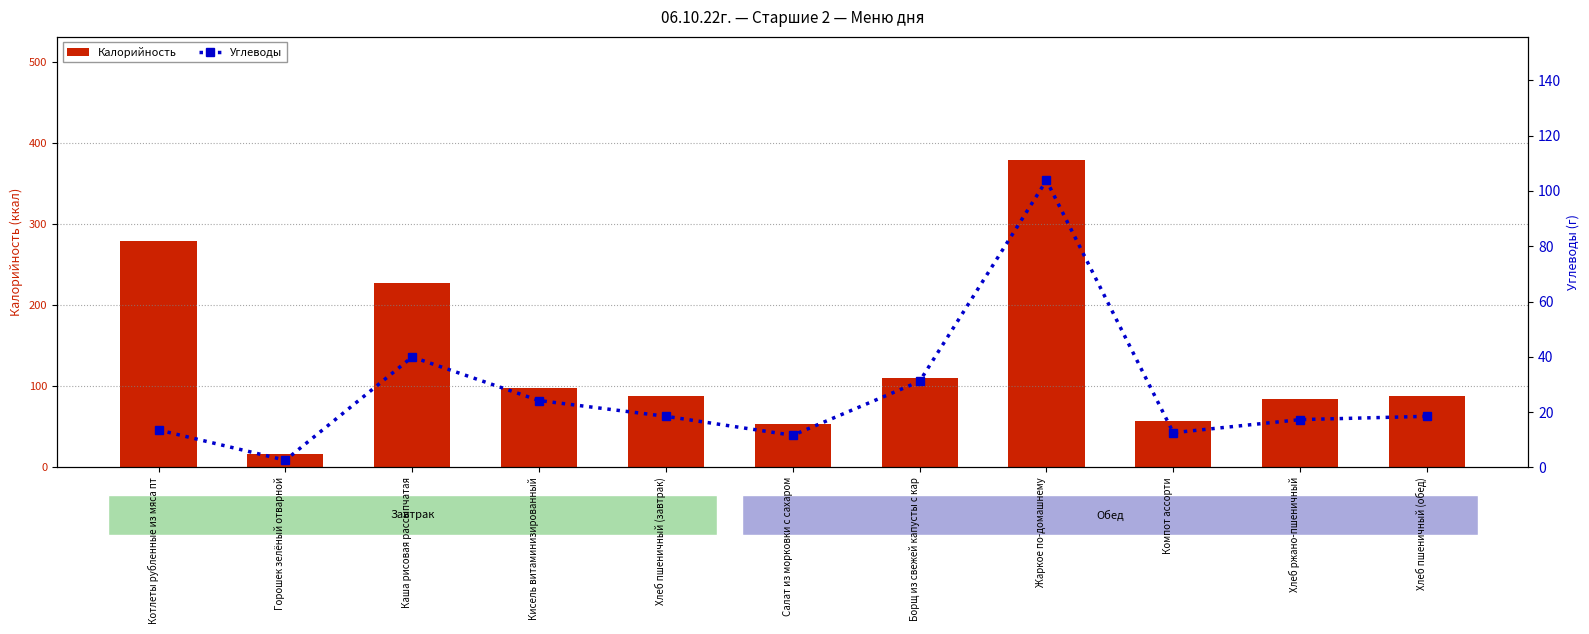

What is the difference between the second highest and second lowest values in the Калорийность series?

225.7